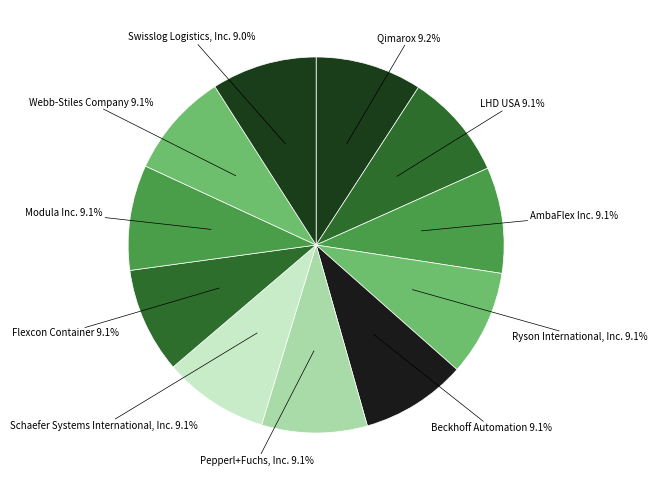

How many slices are in this pie chart?

11